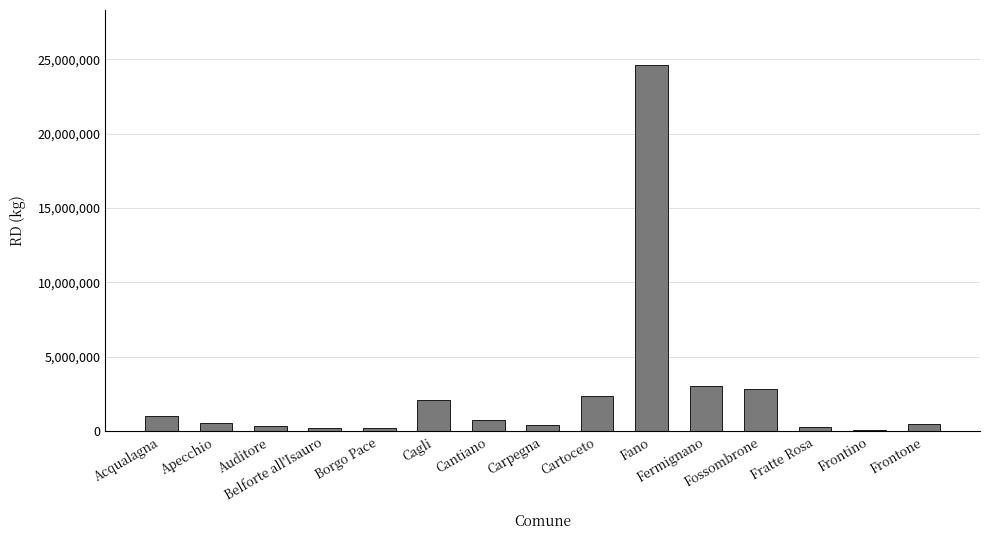

How many distinct data groups are displayed?

1